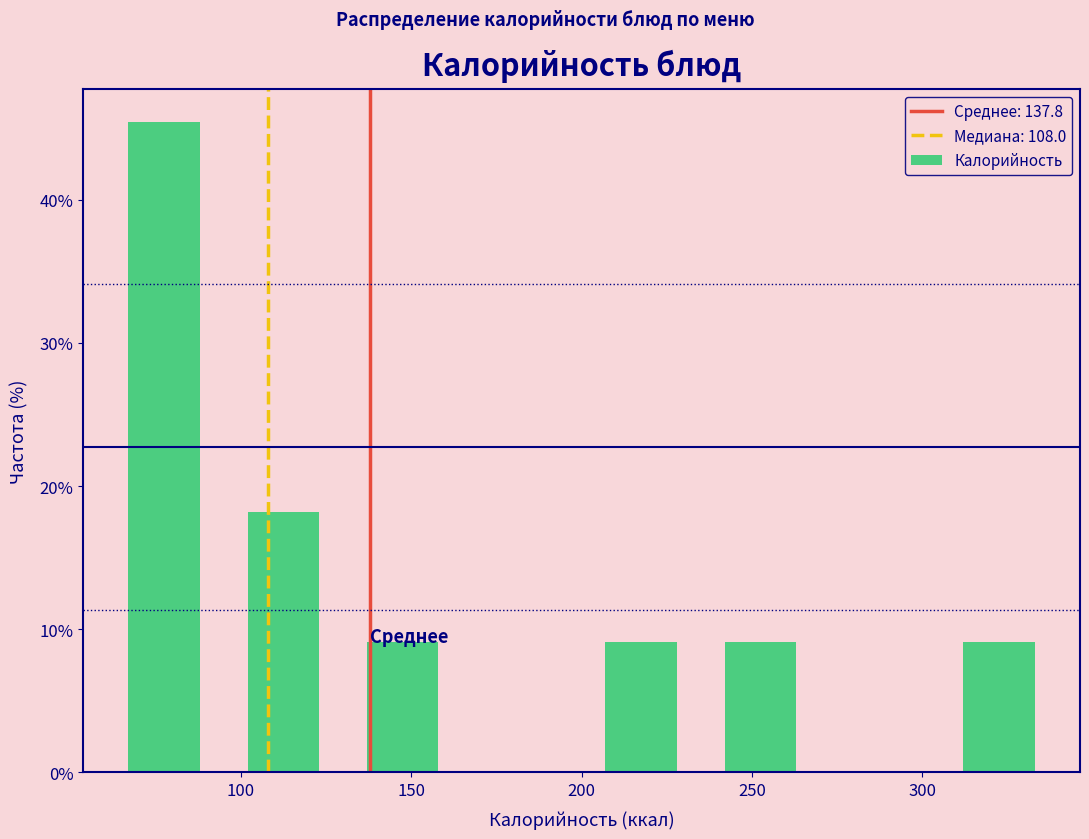

Reading left to right, transcribe this chart: for each bar, give the range it covers on the x-axis and its height. The values are not printed on the chart, so give them approximately, as read against the axis.

60 to 95: 45
95 to 130: 18
130 to 165: 9
165 to 200: 0
200 to 235: 9
235 to 270: 9
270 to 305: 0
305 to 340: 9